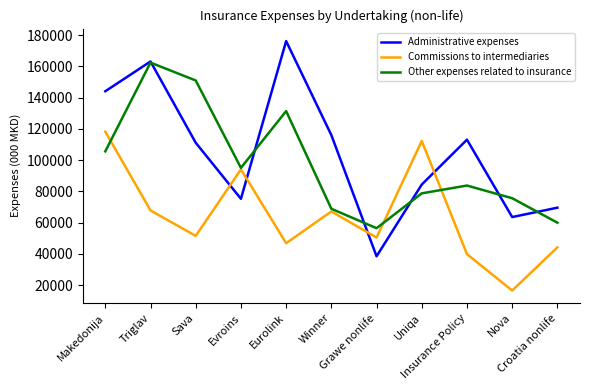

List the series in order of their peak value, lowest first.

Commissions to intermediaries, Other expenses related to insurance, Administrative expenses